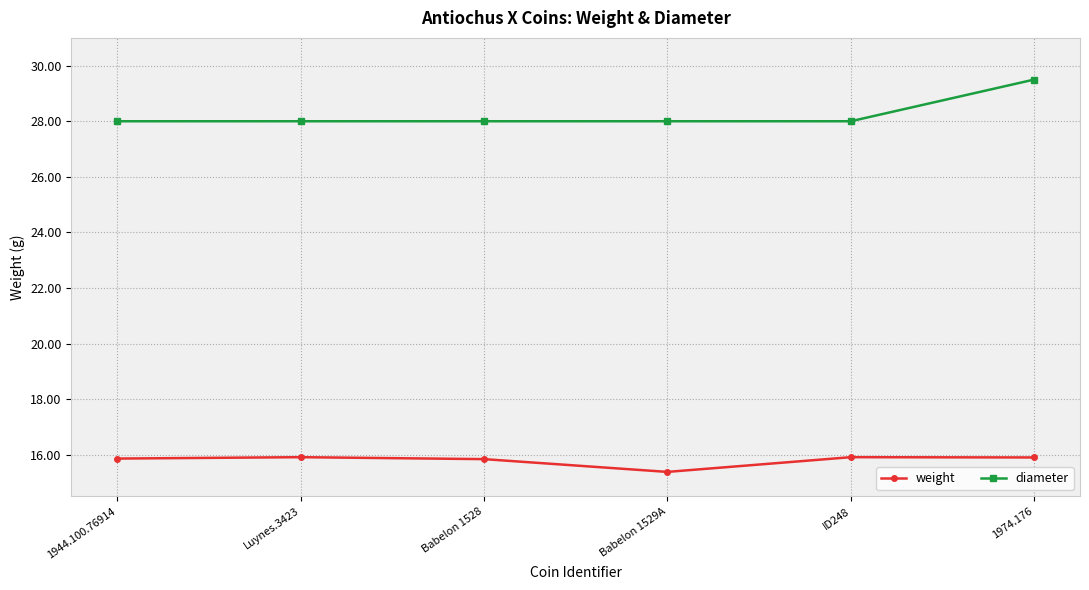

How many weight values are between 15 and 16?

6